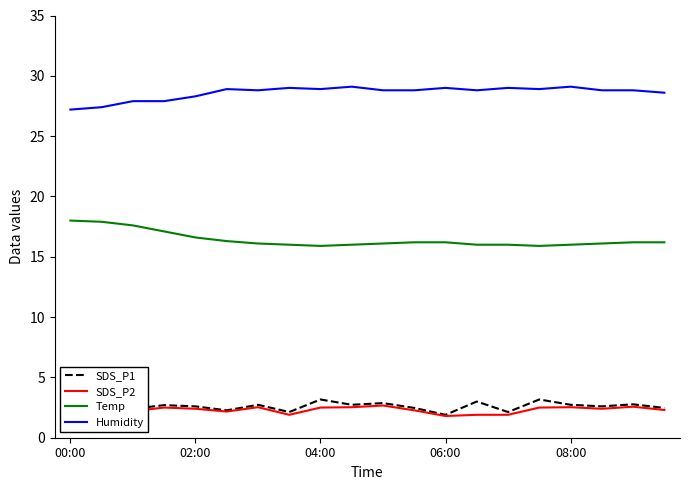

What is the highest value of the Temp series?

18.0